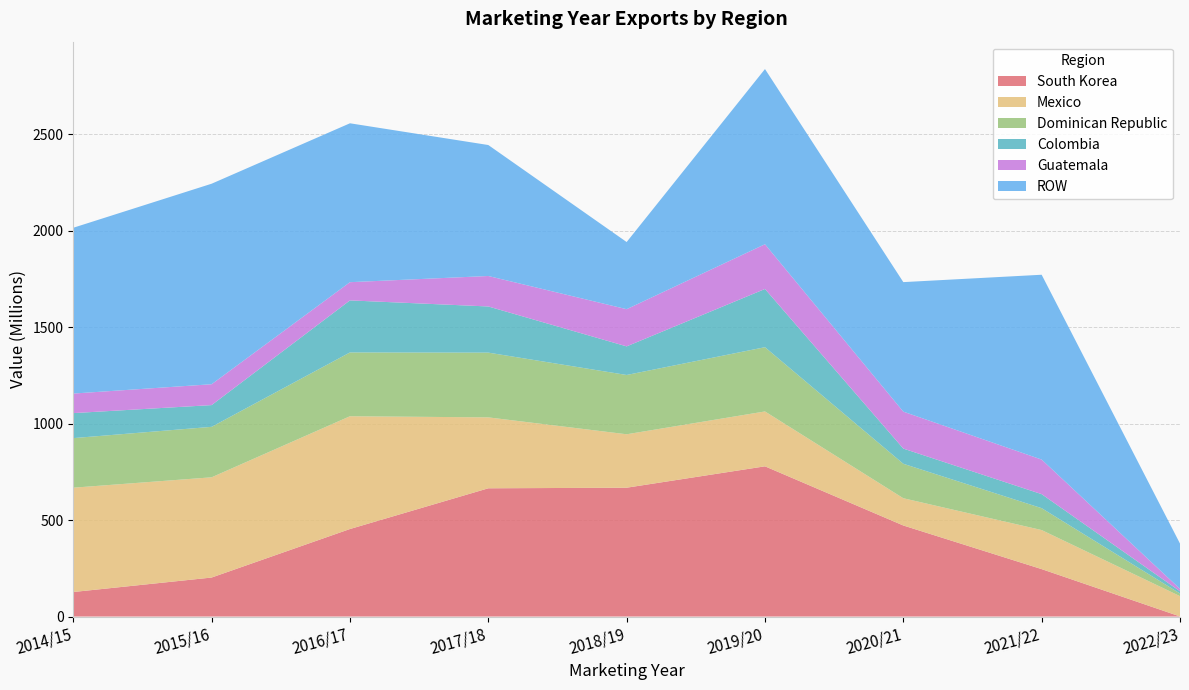

Reading left to right, list all the values displayed in this chart.

South Korea: 127110232.1	202139844.1	453517671.3	664537063.4	667544165.0	778360932.6	471798821.3	245759132.7	583562.9
Mexico: 540491473.5	519306839.0	584285808.9	367414253.0	276834794.8	284274285.0	141207454.2	202305631.5	105099306.0
Dominican Republic: 256879897.3	261480498.3	330552786.2	335507008.2	307189766.6	332909304.5	178551292.0	113469366.3	13753962.8
Colombia: 129563533.2	112625217.3	269667795.6	239126753.8	148238648.8	301621998.8	78655991.4	72631646.8	11468874.2
Guatemala: 101281345.1	108138374.7	94379120.8	157872617.7	192713329.9	231890309.2	191388132.8	179165940.0	12507691.1
ROW: 859044513.0	1038848470.1	823256696.1	678576965.4	347898956.8	907634778.8	671100217.1	957586176.9	234660193.7